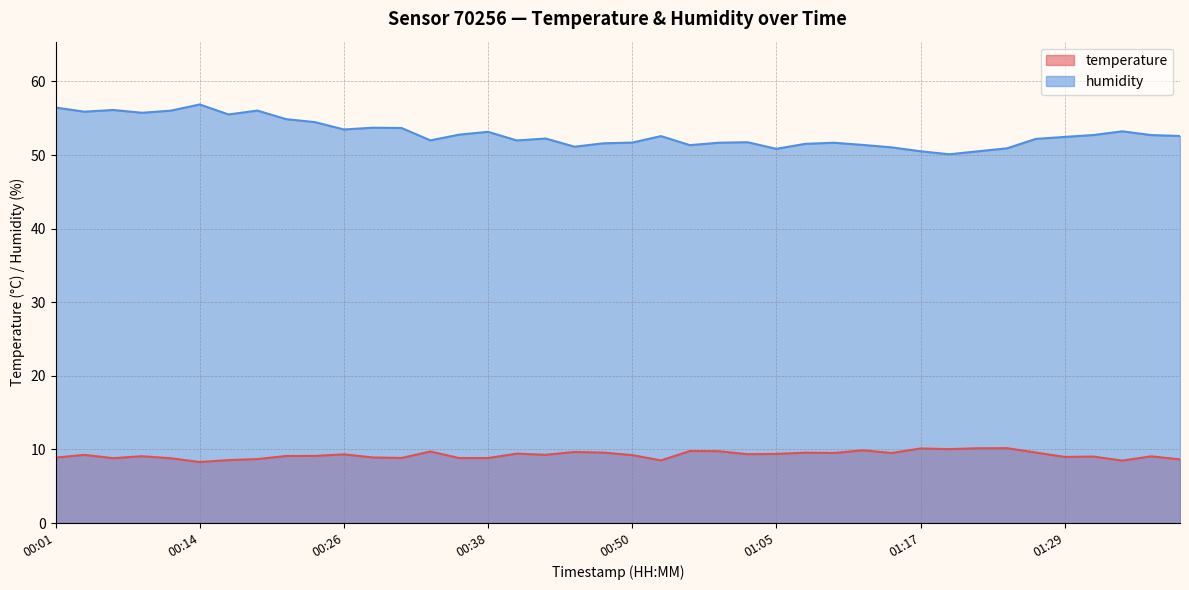

List the series in order of their peak value, highest first.

humidity, temperature